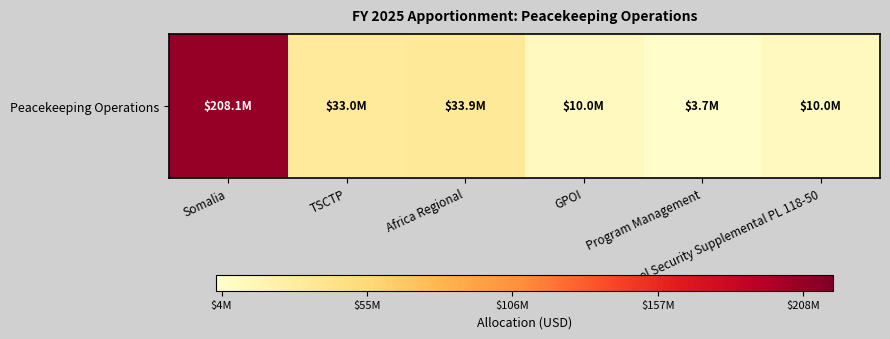

What is the sum of all values?

298693184